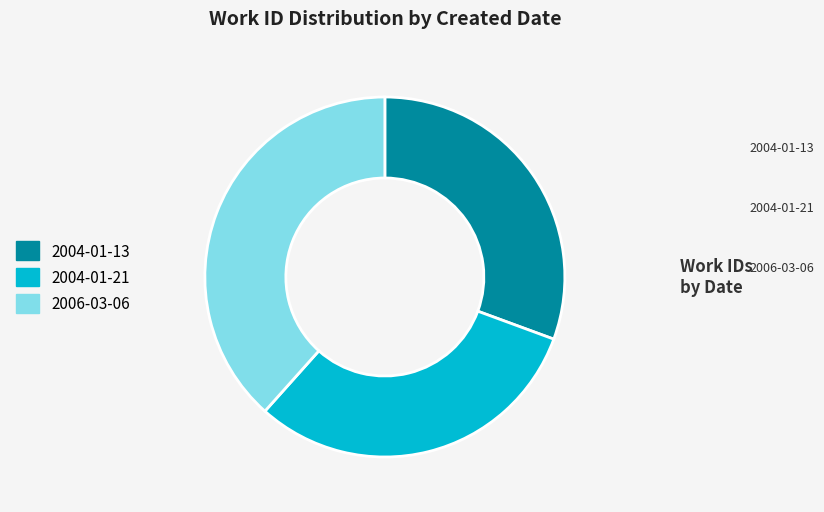

Does any single category account for the majority?

No